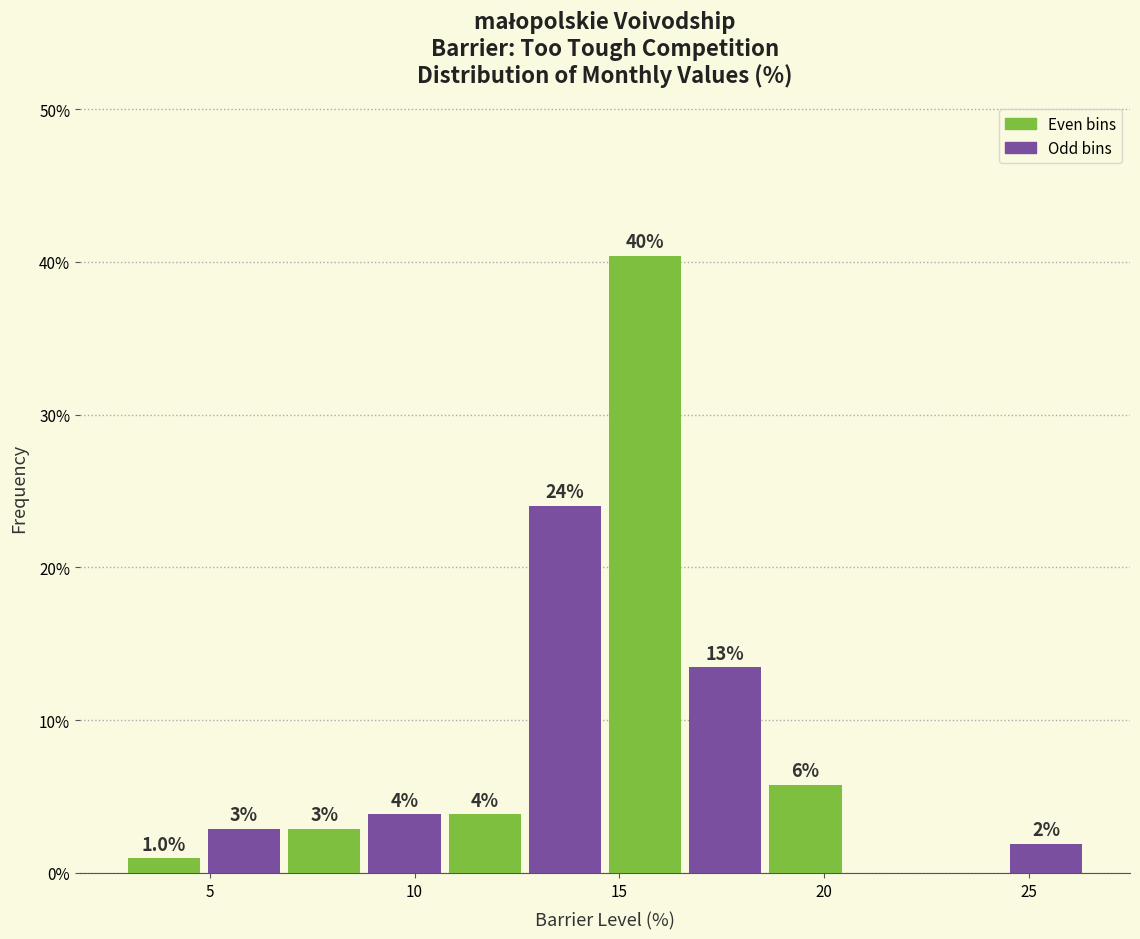

Around what value on the x-axis is the tallest bar? Give the approximate position of its centre, as read against the axis.

15.5